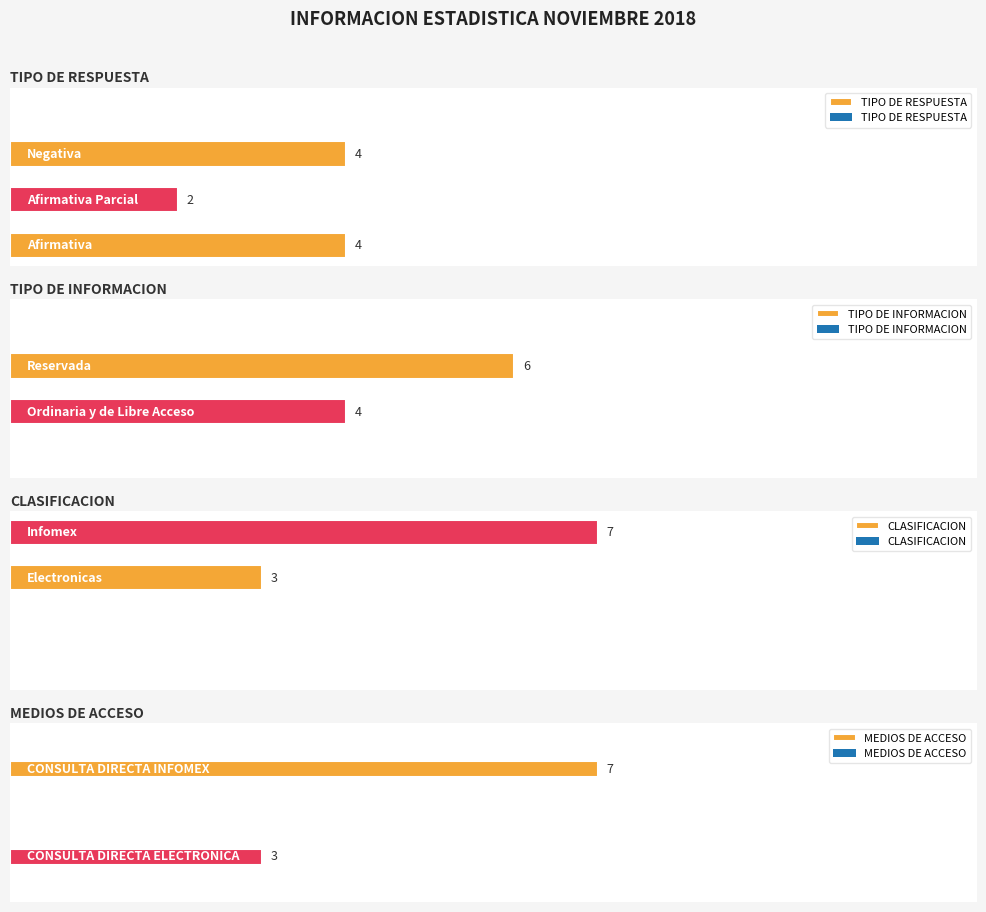

What is the sum of all TIPO DE INFORMACION values?

10